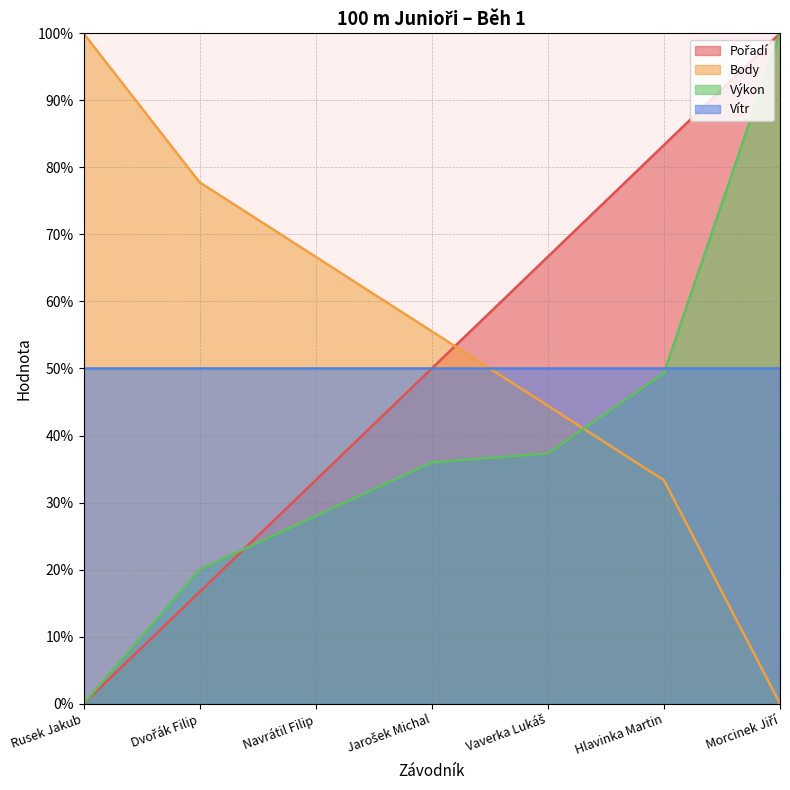

At how many categories does at least one series exceed 15?

7